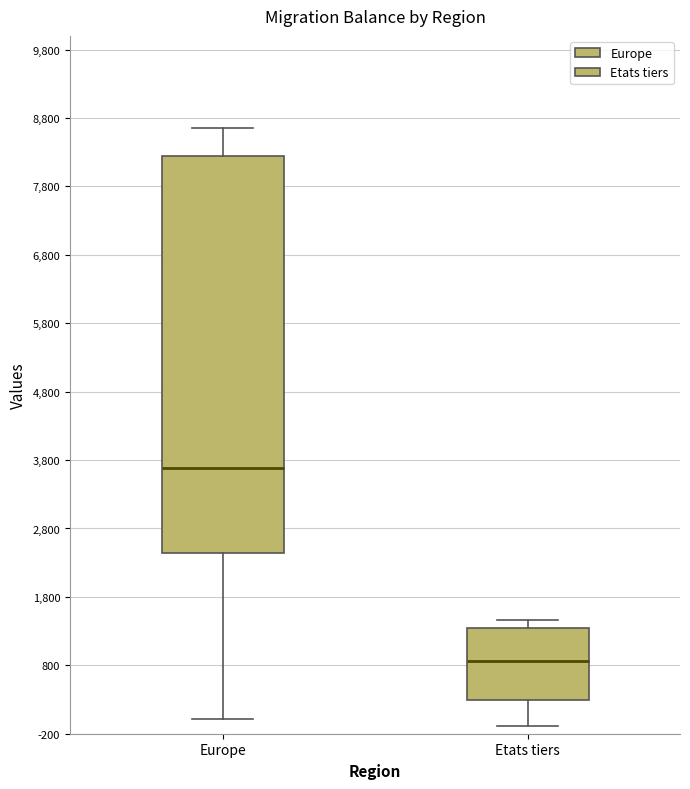

Comparing the boxes themselves (not the whiskers), which one is the tallest?

Europe